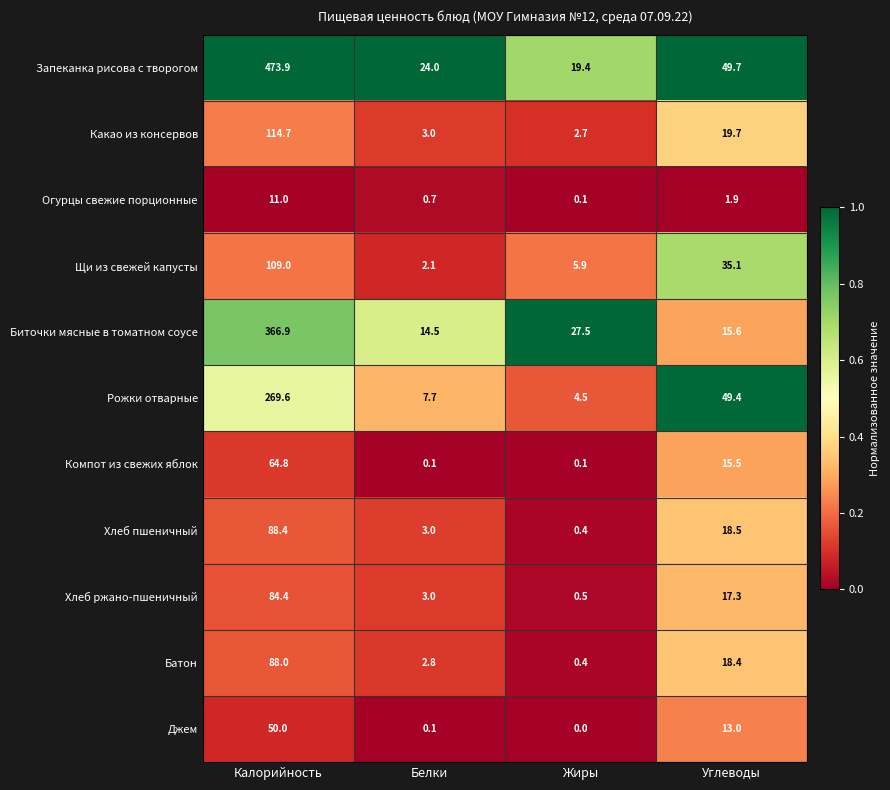

Which series has the widest spread of values?

Запеканка рисова с творогом